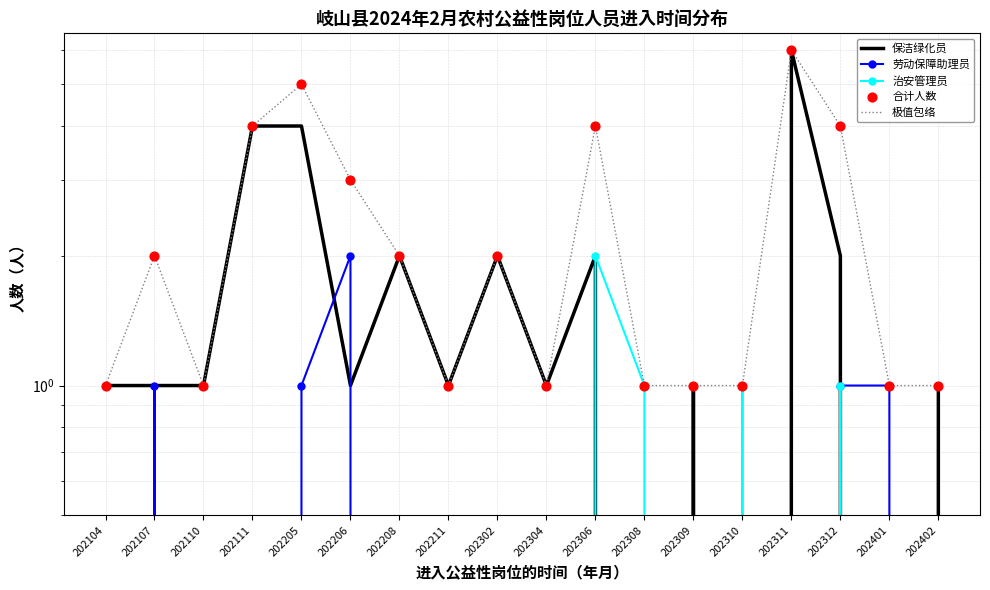

What are all the series names shown in the legend?

保洁绿化员, 劳动保障助理员, 治安管理员, 极值包络, 合计人数